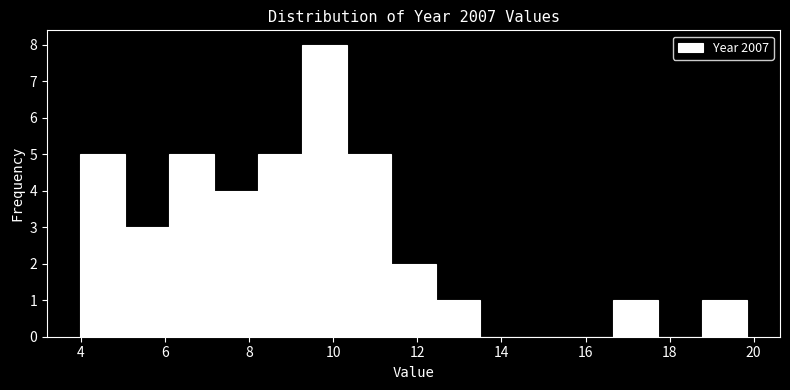

Reading left to right, list every bar in this chart as the range it spans on the x-axis followed by its height. Neither the bar edges nor the heights are printed on the chart, so give them approximately, as read against the axes.

4.0 to 5.0: 5
5.0 to 6.0: 3
6.0 to 7.2: 5
7.2 to 8.2: 4
8.2 to 9.2: 5
9.2 to 10.4: 8
10.4 to 11.4: 5
11.4 to 12.4: 2
12.4 to 13.4: 1
13.4 to 14.6: 0
14.6 to 15.6: 0
15.6 to 16.6: 0
16.6 to 17.8: 1
17.8 to 18.8: 0
18.8 to 19.8: 1